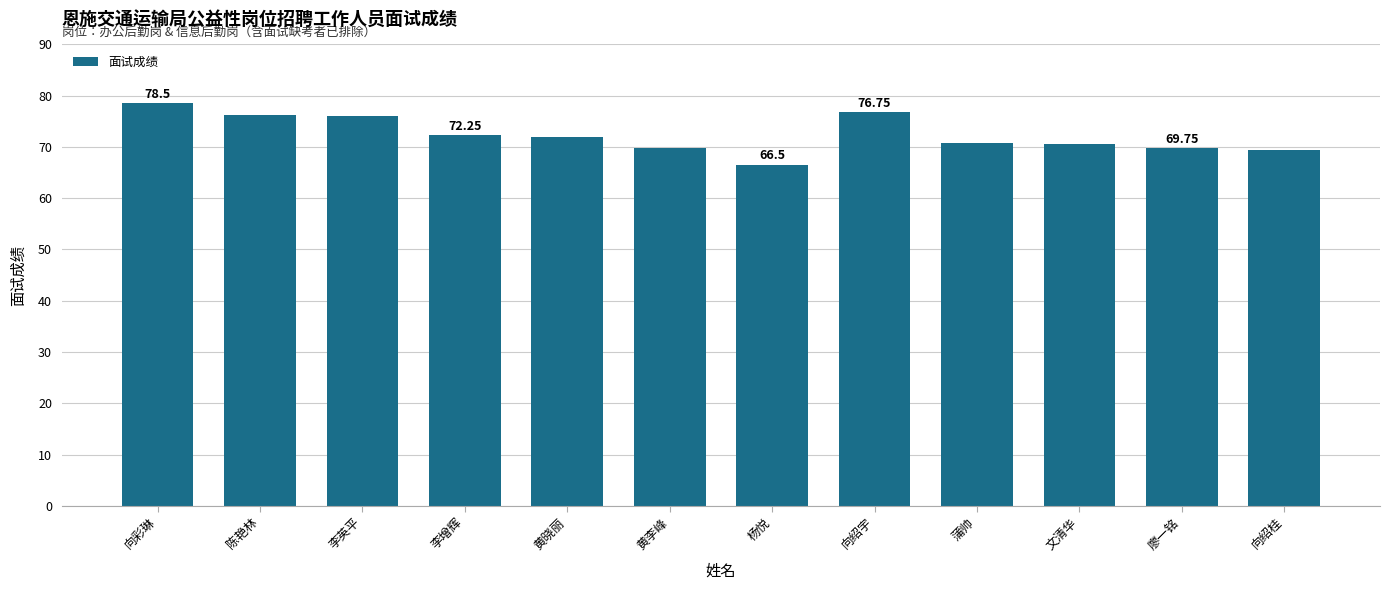

What is the difference between the maximum and minimum values?

12.0